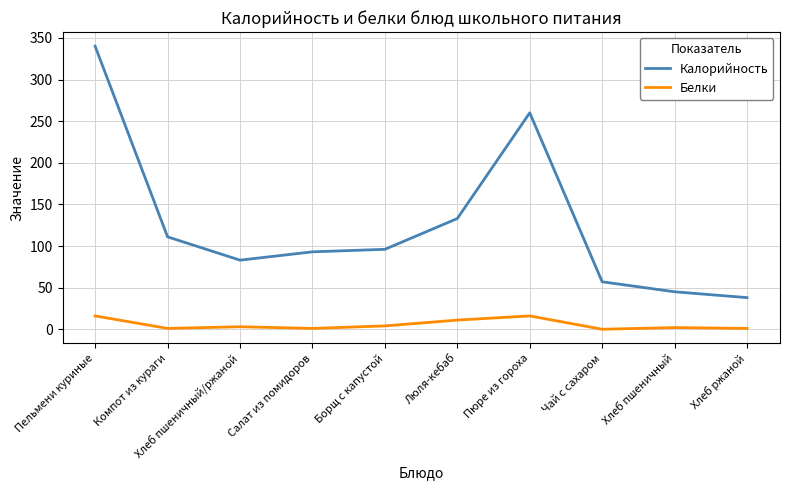

The value of Калорийность at Компот из кураги is 111. True or false?

True